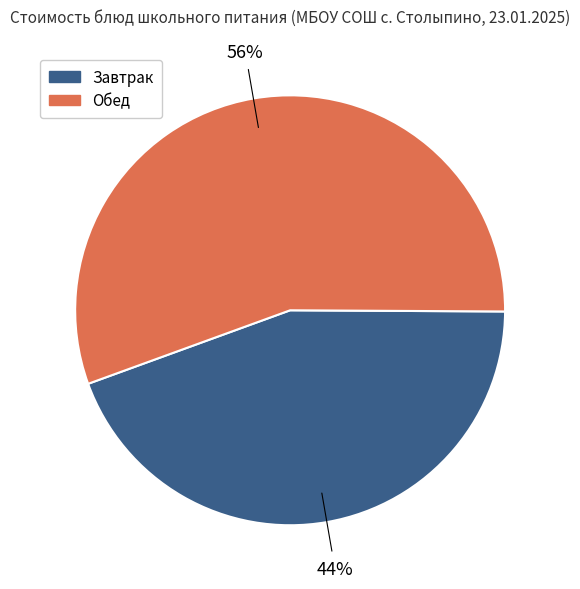

Is there a majority slice in this chart?

Yes